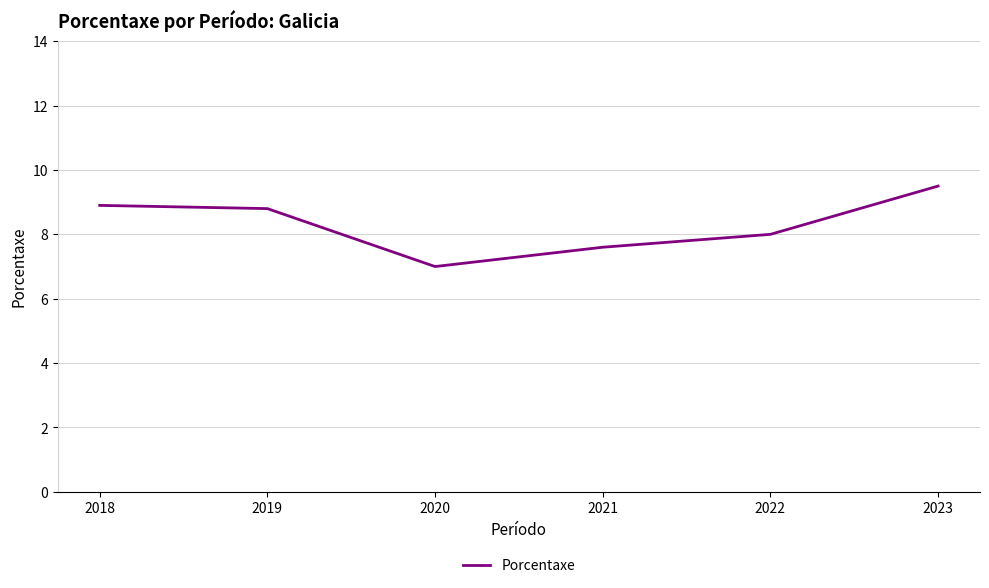

At which category does the chart reach its peak across all series?

2023